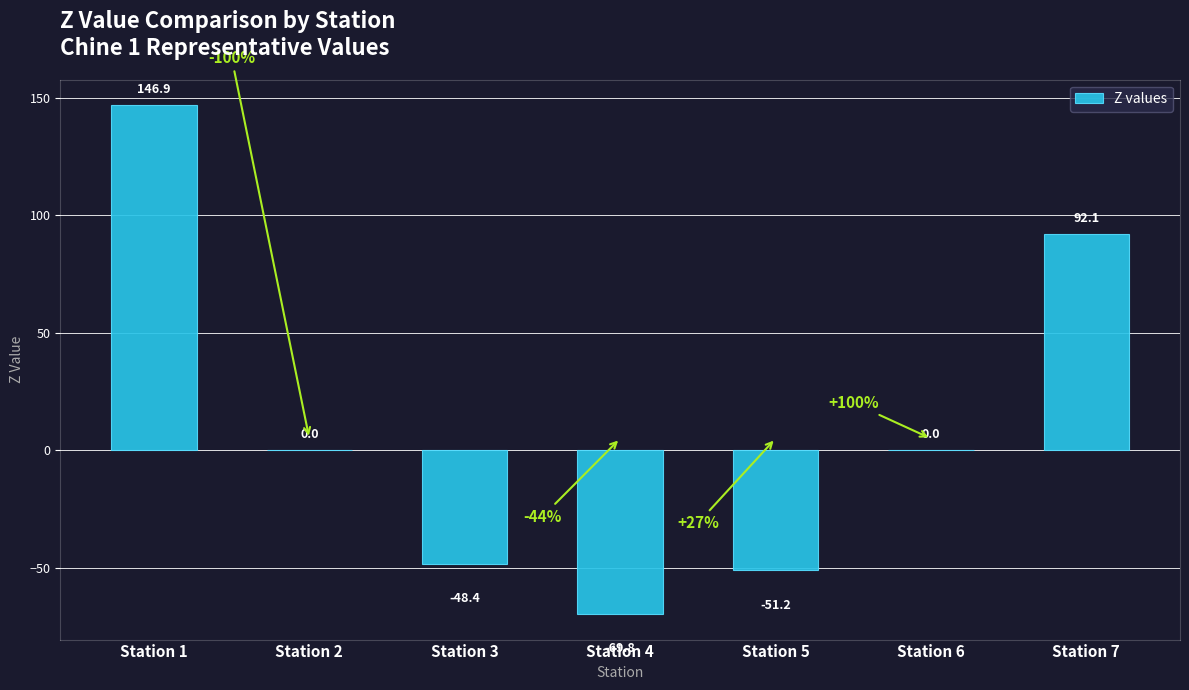

At which category does the chart reach its peak across all series?

Station 1